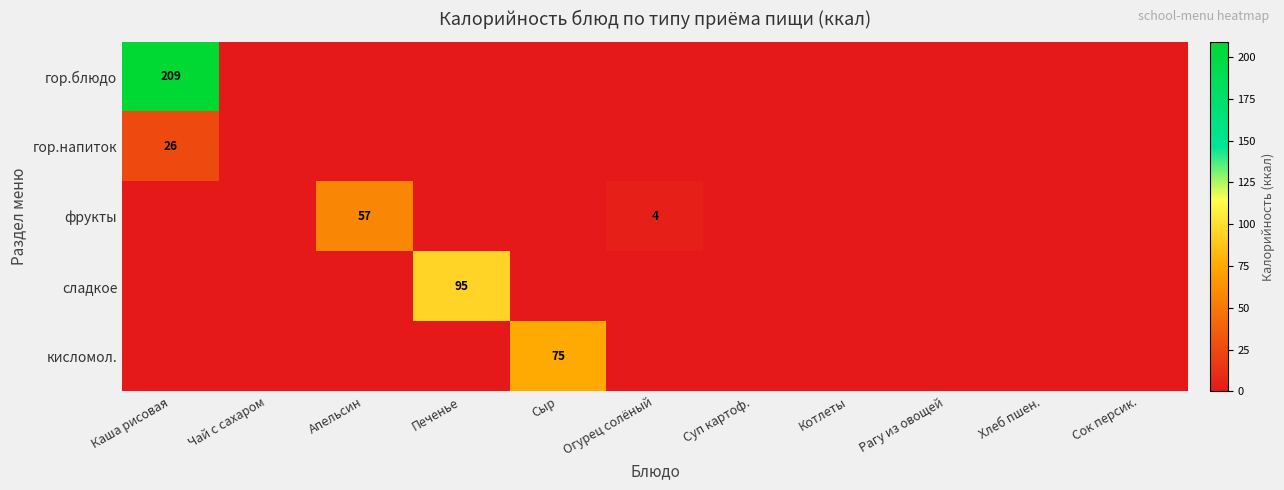

How many positive values does the сладкое series have?

1